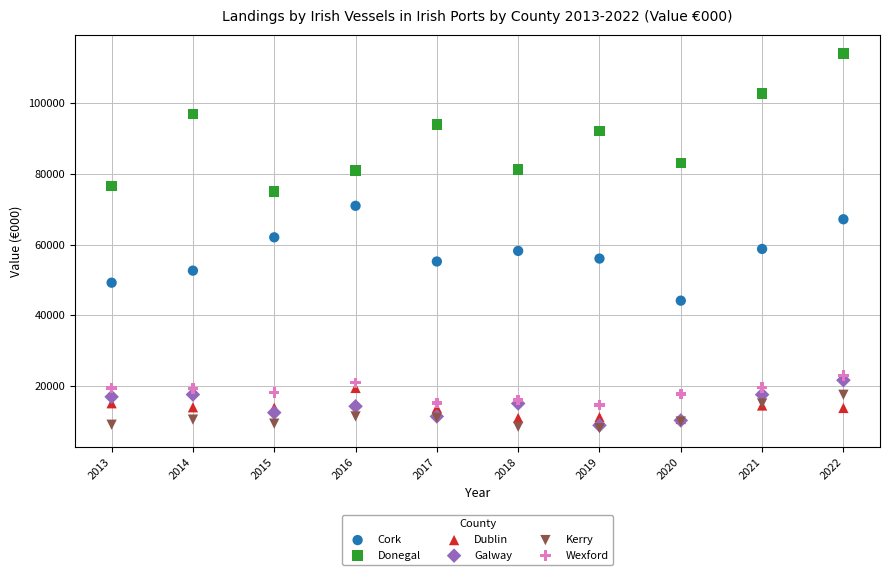

Which series has the largest Y range (max minus min)?

Donegal